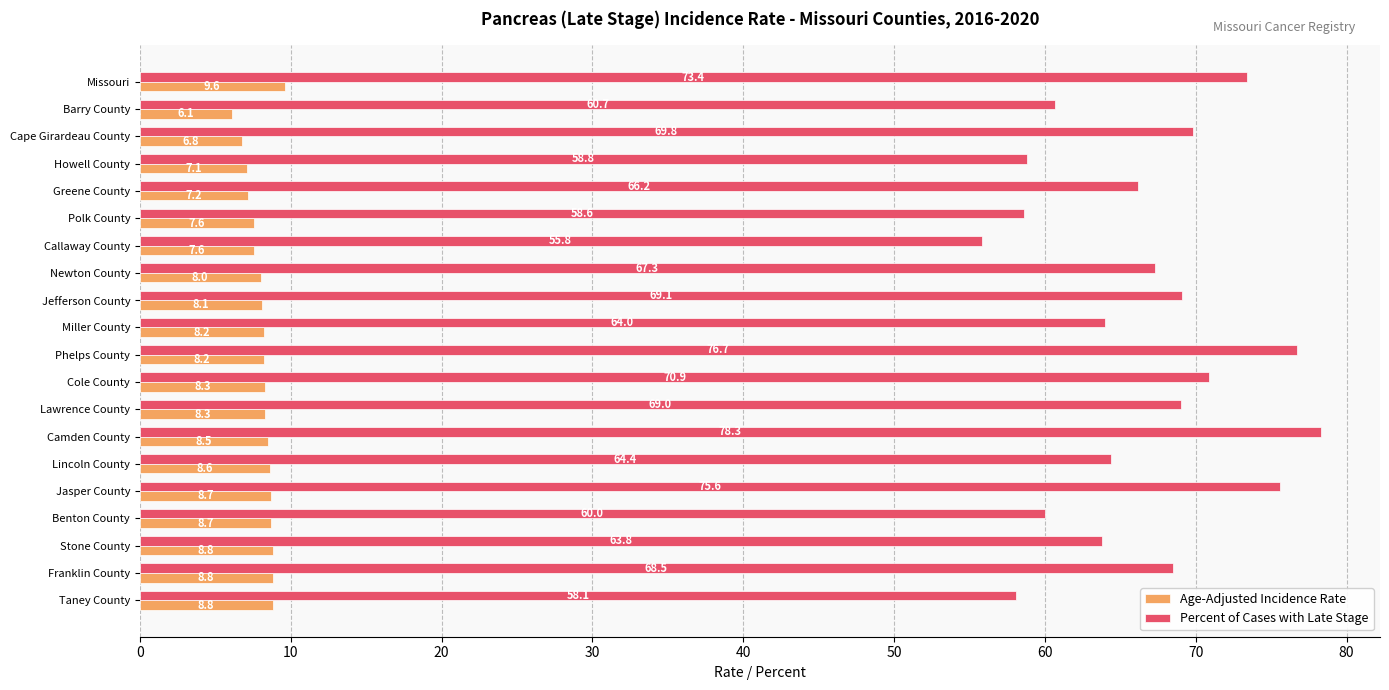

The value of Age-Adjusted Incidence Rate at Cole County is 8.3. True or false?

True